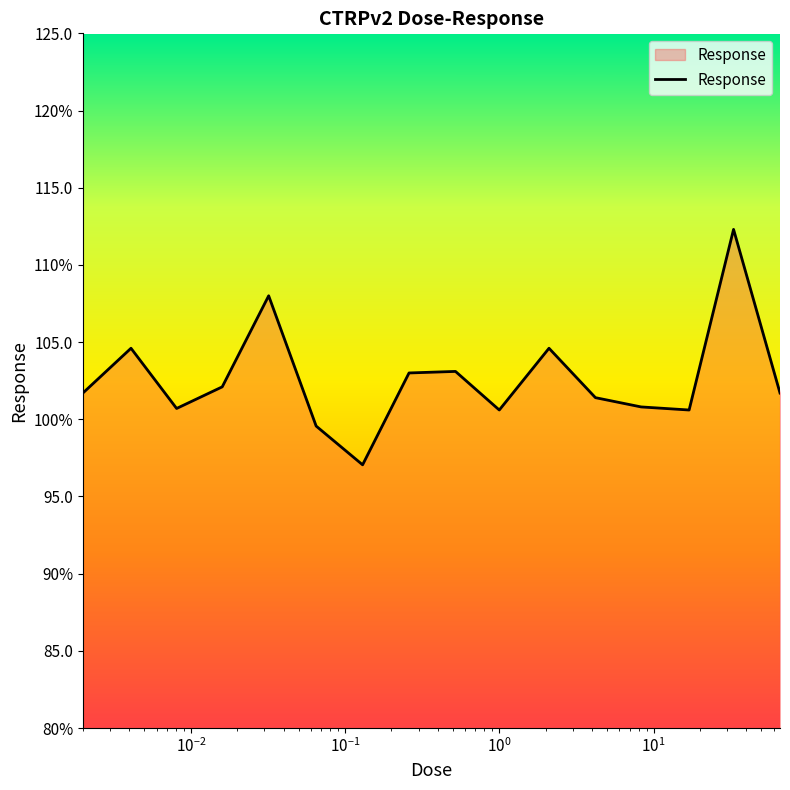

How many points are higher than both their immediate neighbors (excluding endpoints)?

5